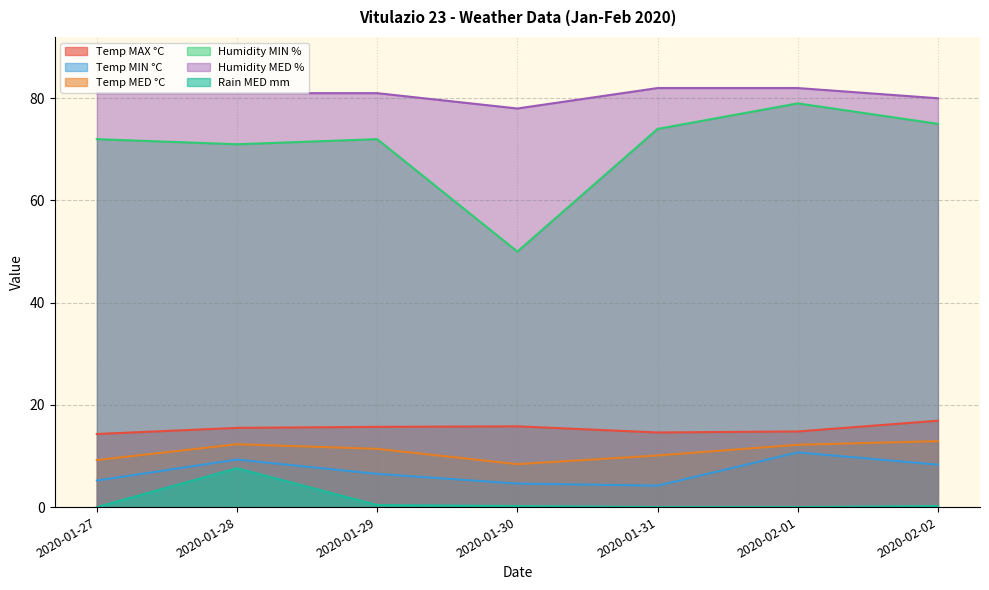

Rank the series at 2020-01-31 from highest to lowest value.

Humidity MED %, Humidity MIN %, Temp MAX °C, Temp MED °C, Temp MIN °C, Rain MED mm